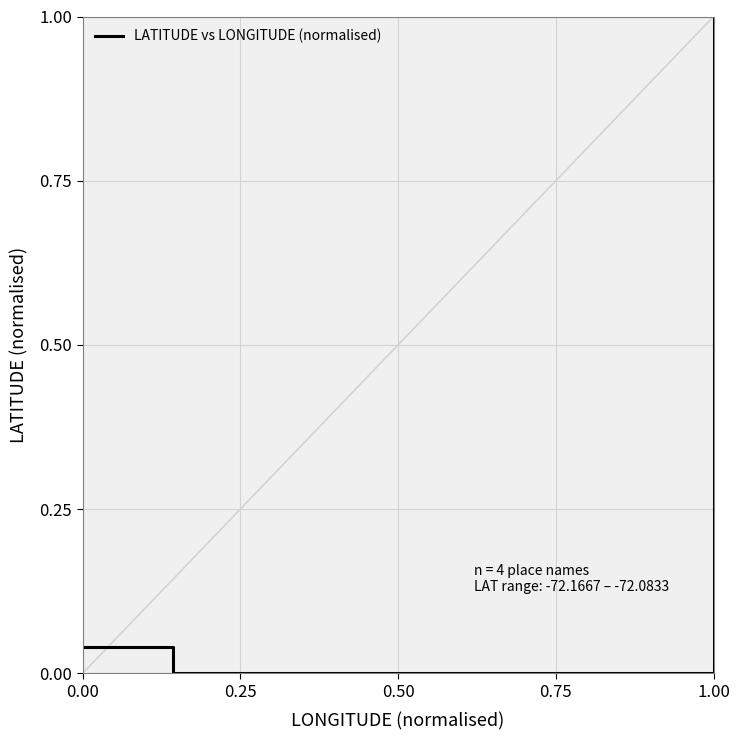

What is the value of the 3rd point from the left?

1.0